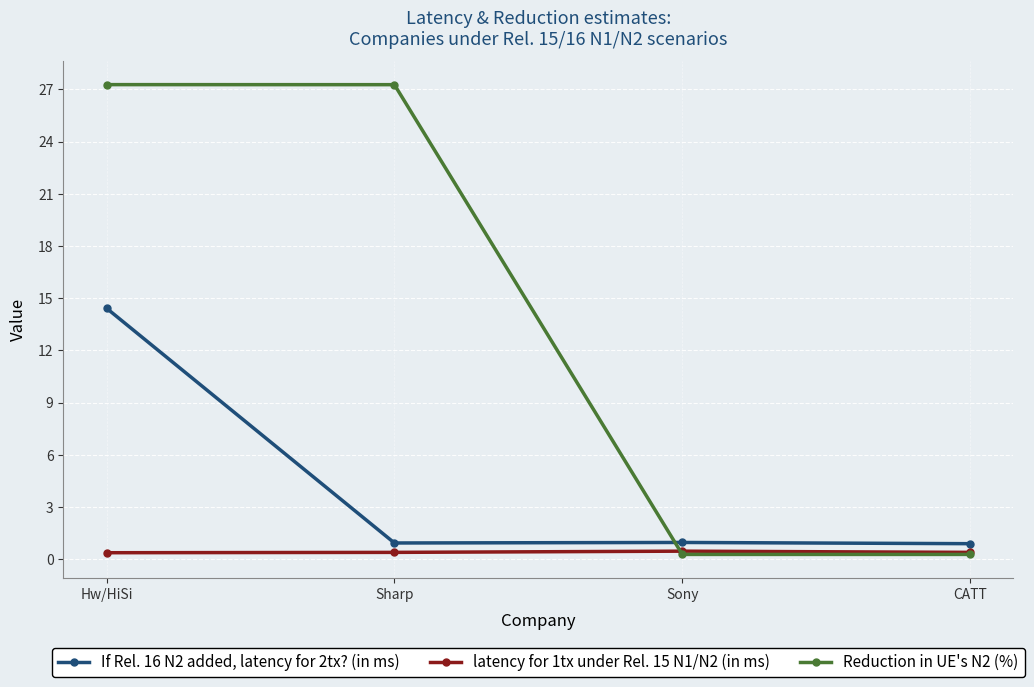

Which series has the largest range (max minus min)?

Reduction in UE's N2 (%)